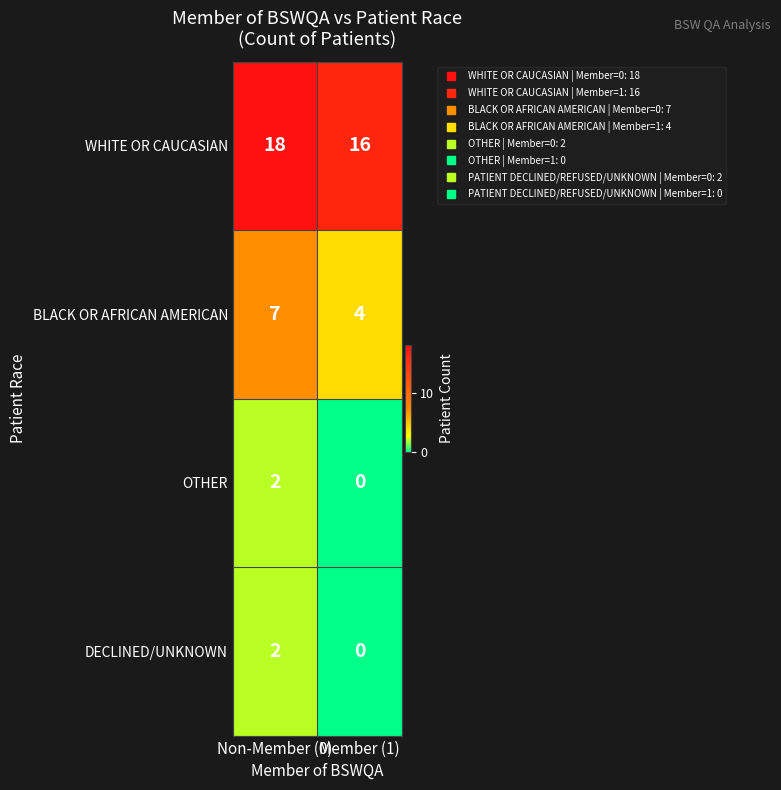

Which series has the largest total across all categories?

WHITE OR CAUCASIAN